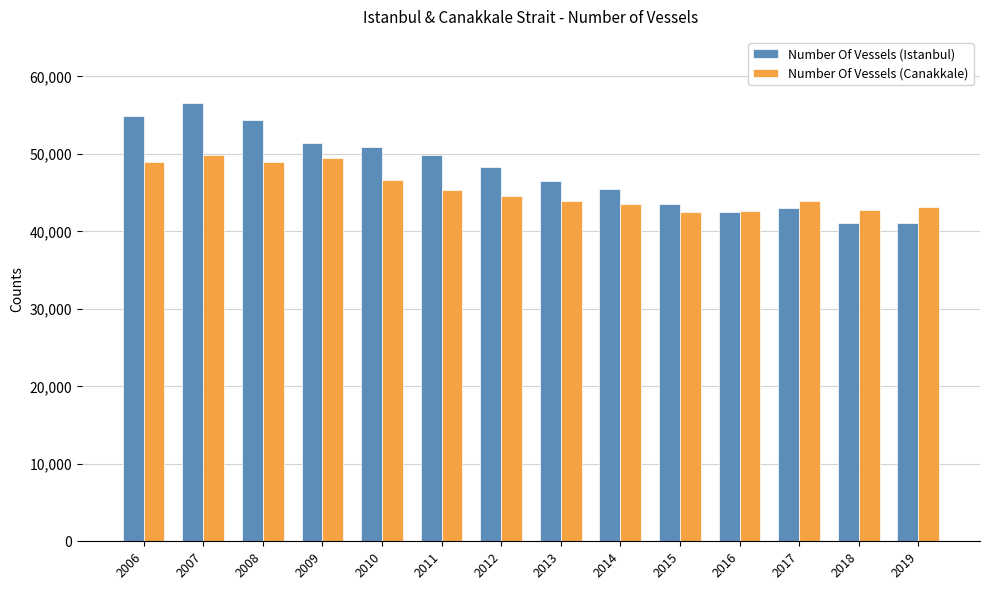

How many distinct data groups are displayed?

2